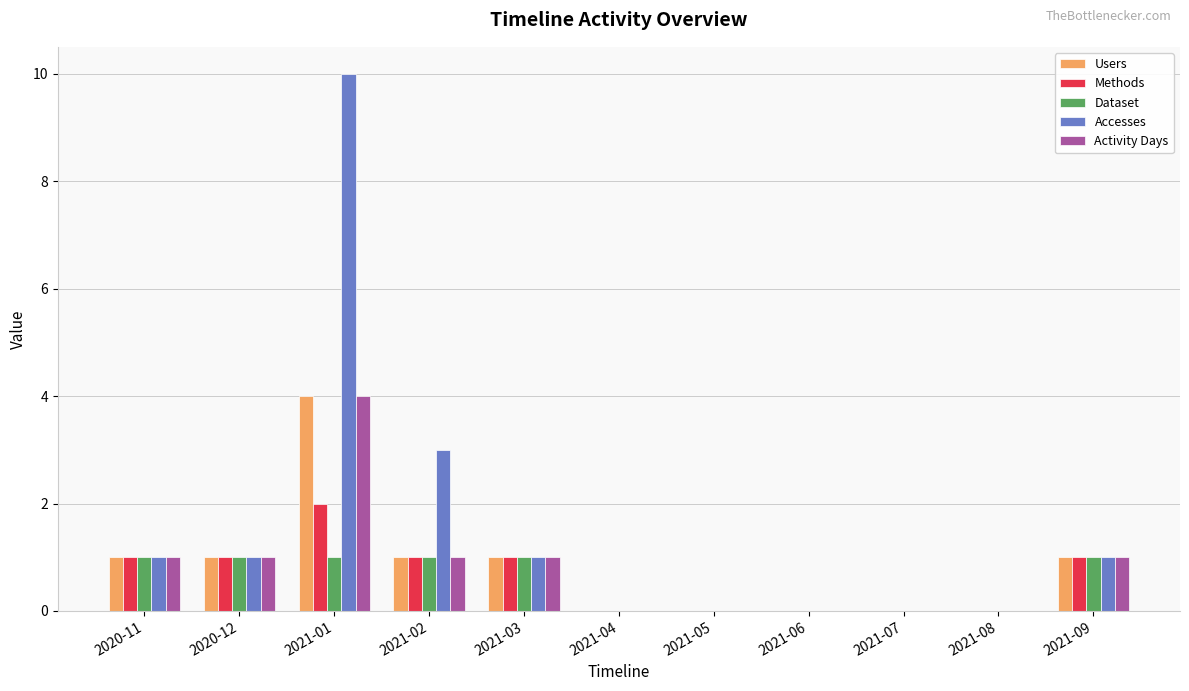

The value of Dataset at 2021-09 is 1. True or false?

True